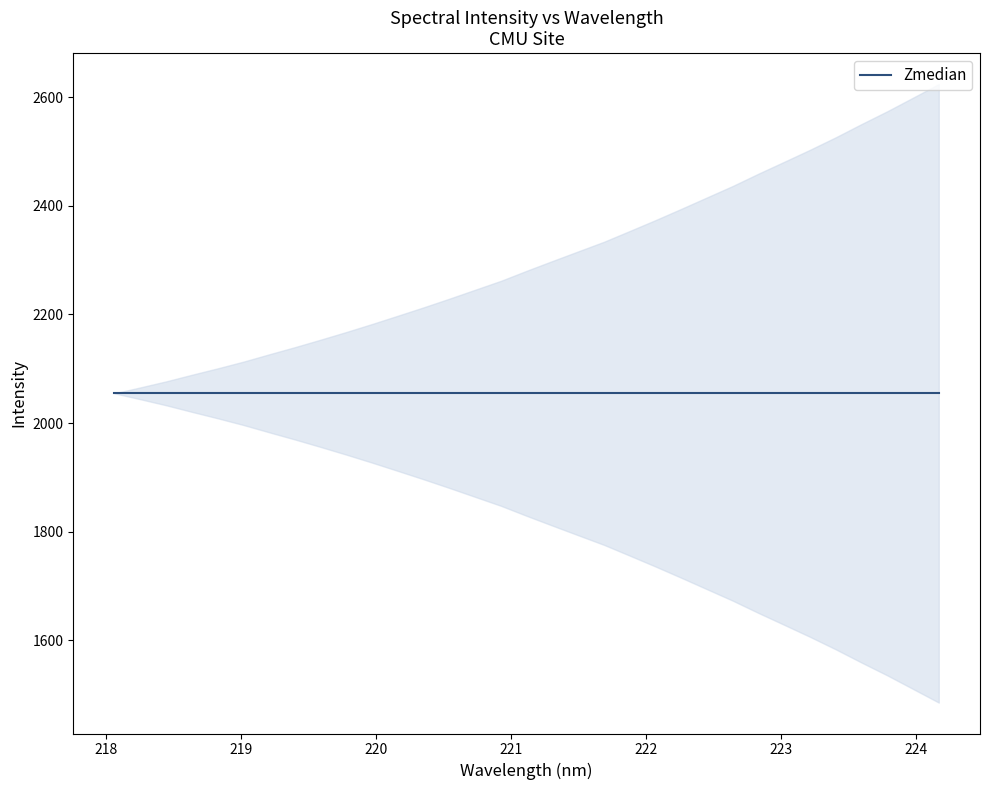

How many data points are less than 2054?

16